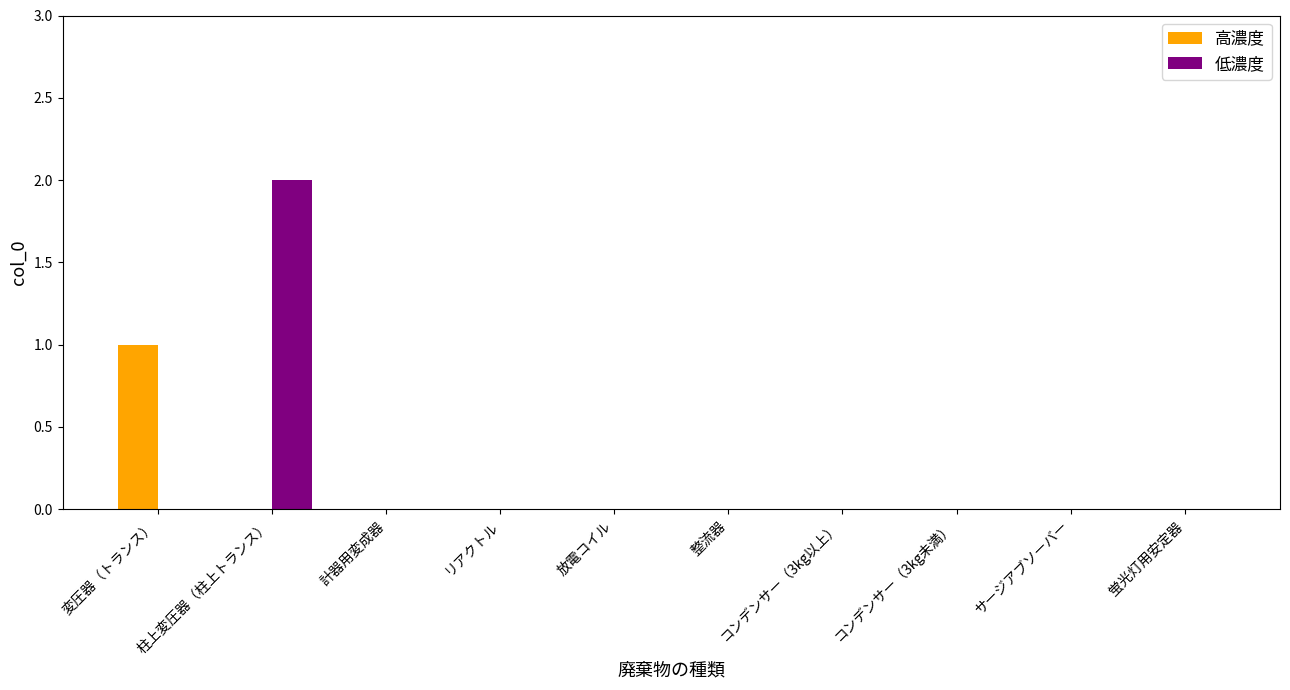

Reading left to right, list all the values displayed in this chart.

高濃度: 1	0	0	0	0	0	0	0	0	0
低濃度: 0	2	0	0	0	0	0	0	0	0